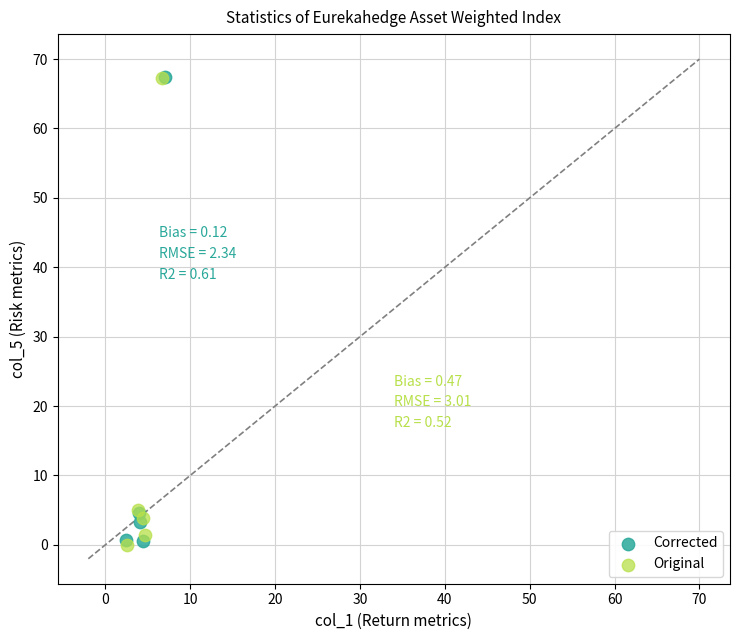

What are all the series names shown in the legend?

Corrected, Original